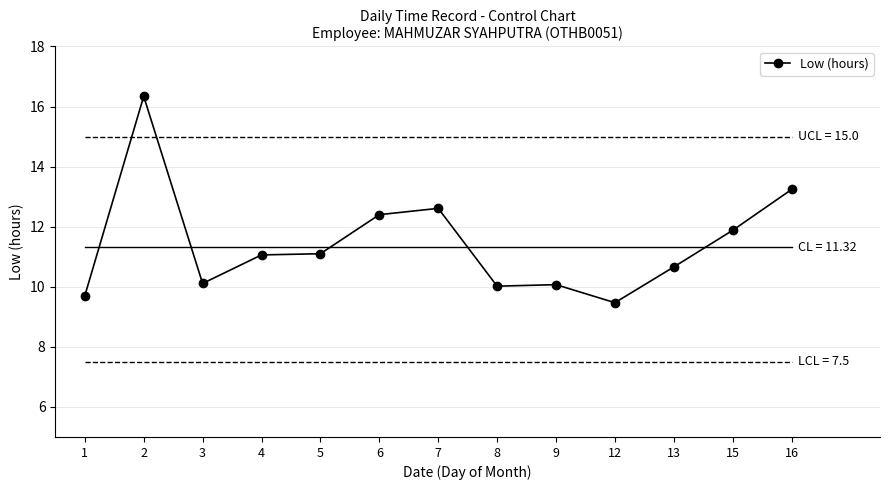

How many lines are shown in the chart?

1